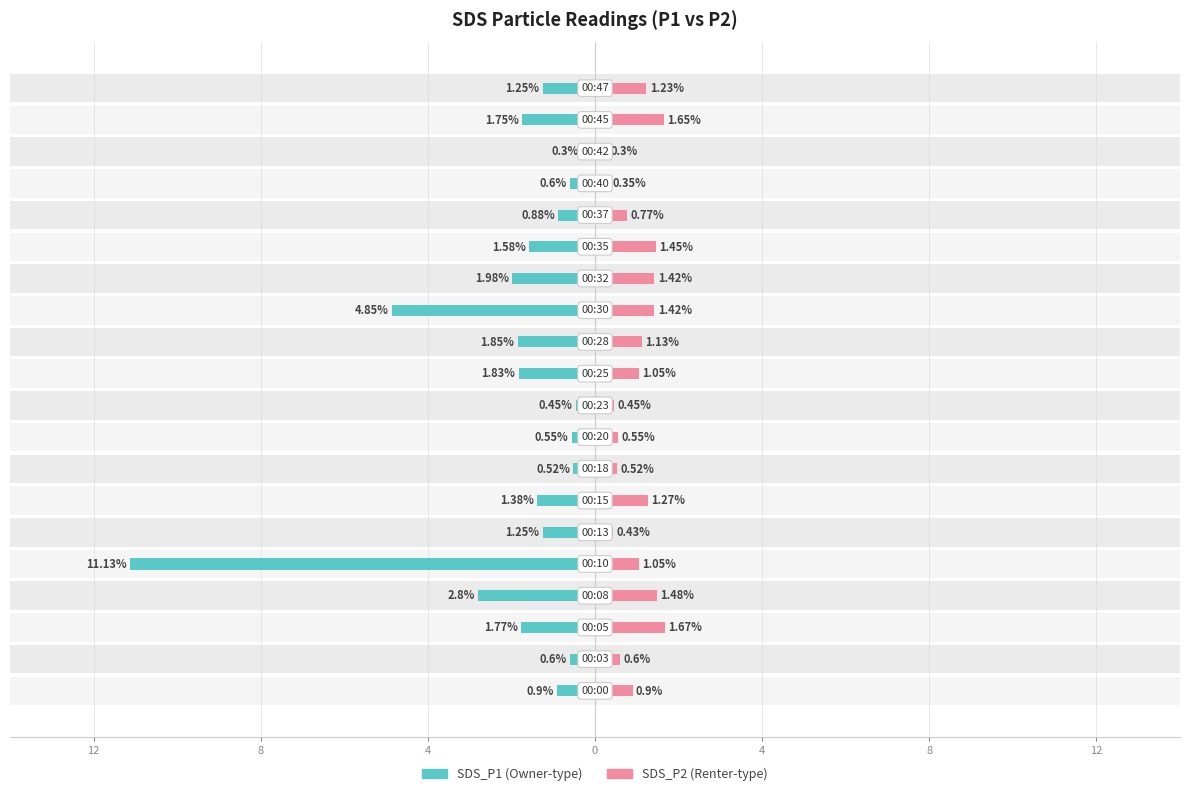

What is the average value of the SDS_P1 series?

-1.9